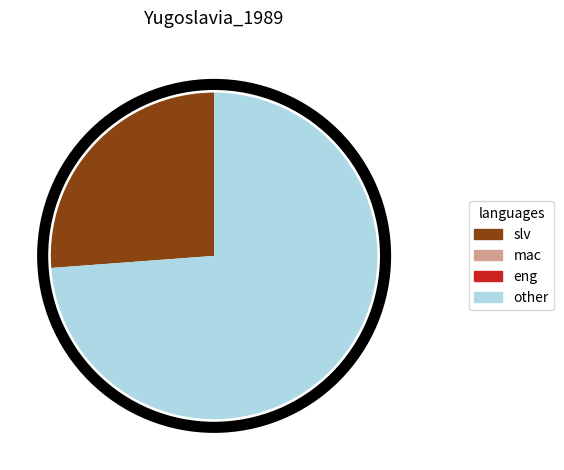

Is there a majority slice in this chart?

Yes